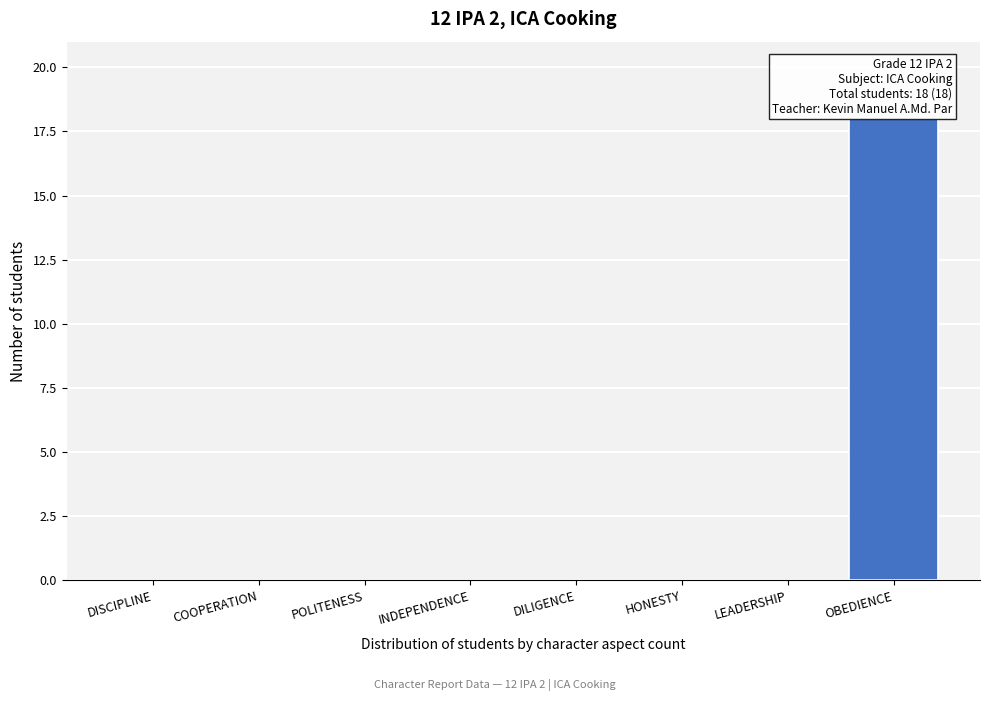

Reading left to right, transcribe all the data shown in this chart.

DISCIPLINE=0	COOPERATION=0	POLITENESS=0	INDEPENDENCE=0	DILIGENCE=0	HONESTY=0	LEADERSHIP=0	OBEDIENCE=18